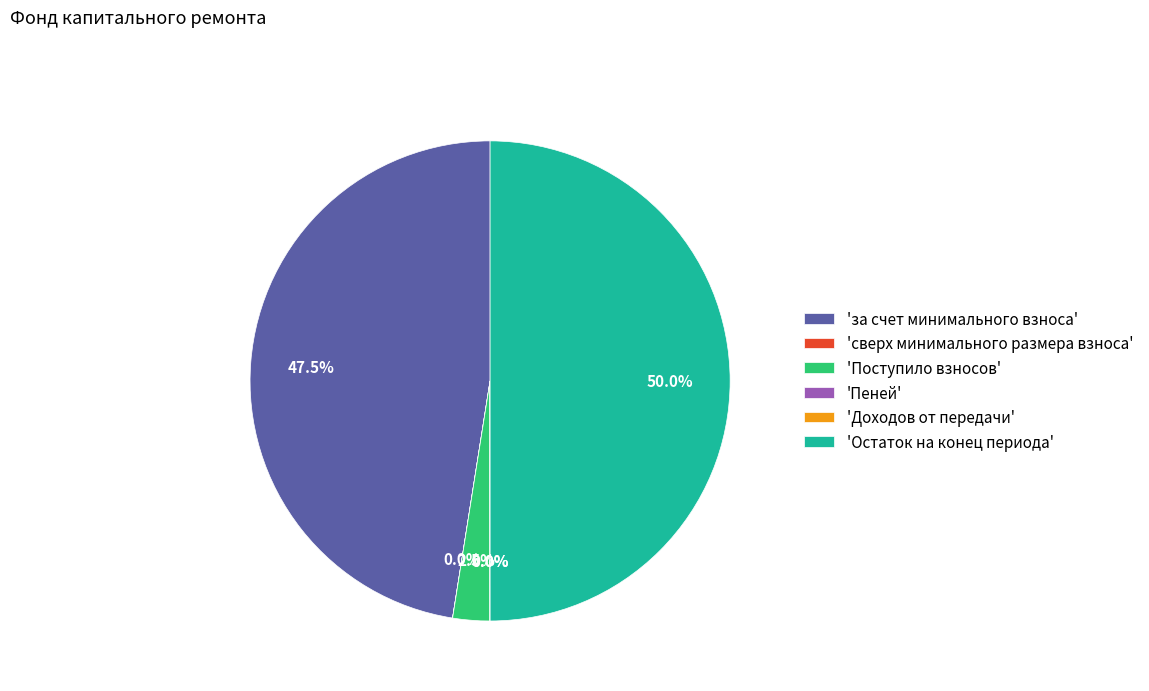

Is 'Поступило взносов' the majority of the pie?

No